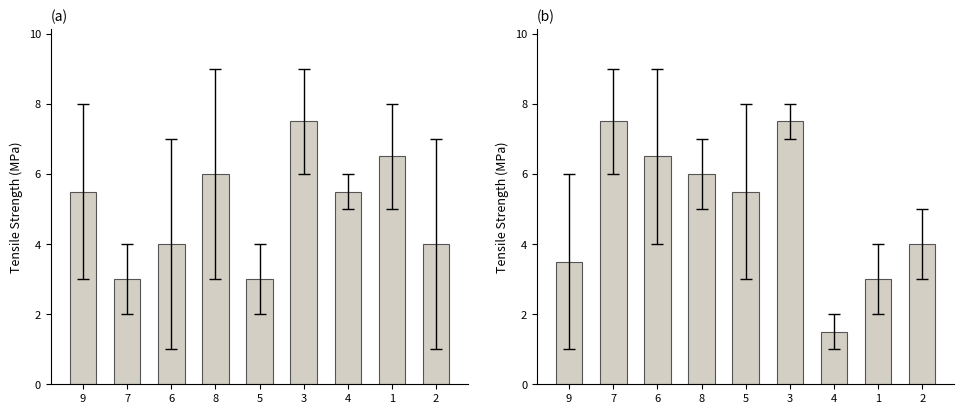

What is the total value across all series at 2?

8.0